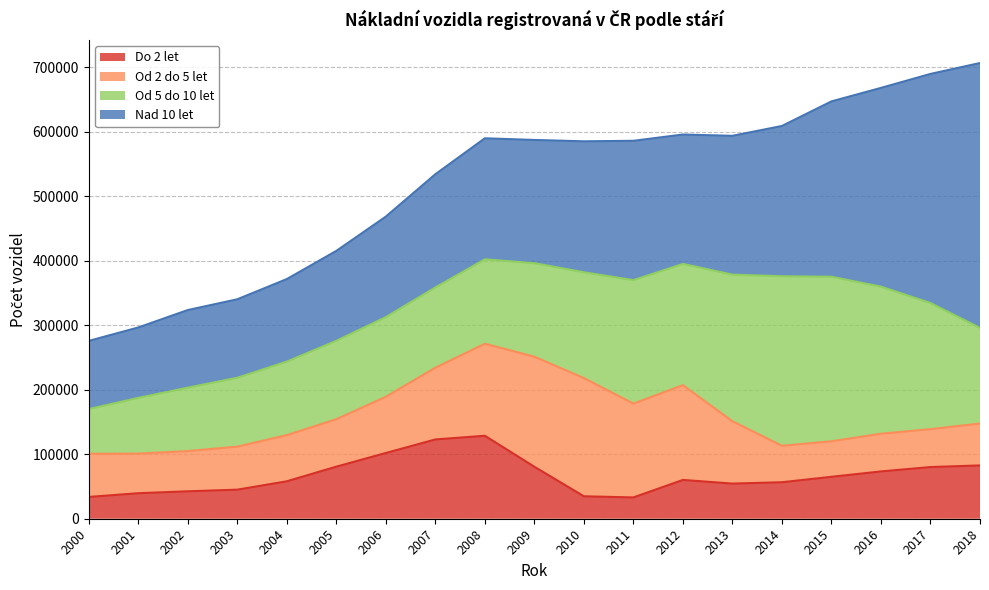

At 2007, list the series in order from largest to smallest.

Nad 10 let, Od 5 do 10 let, Do 2 let, Od 2 do 5 let